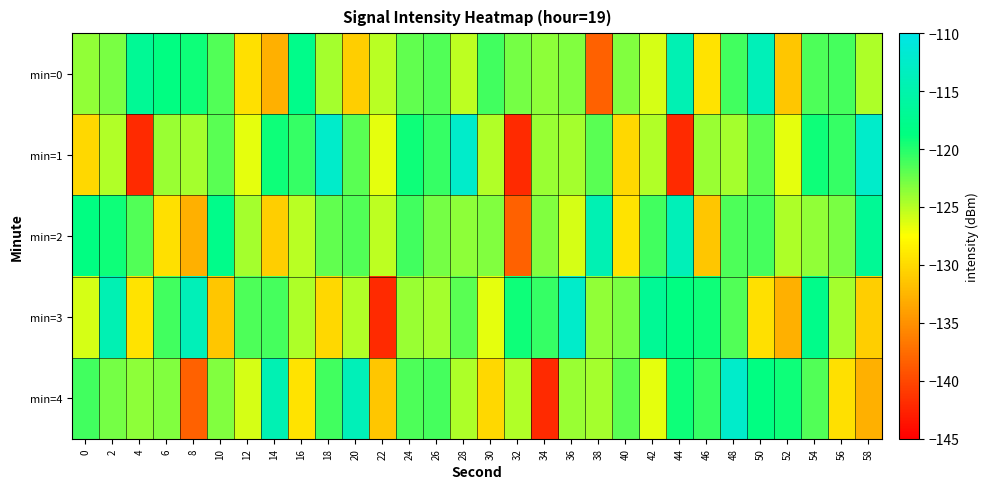

How many distinct data groups are displayed?

5